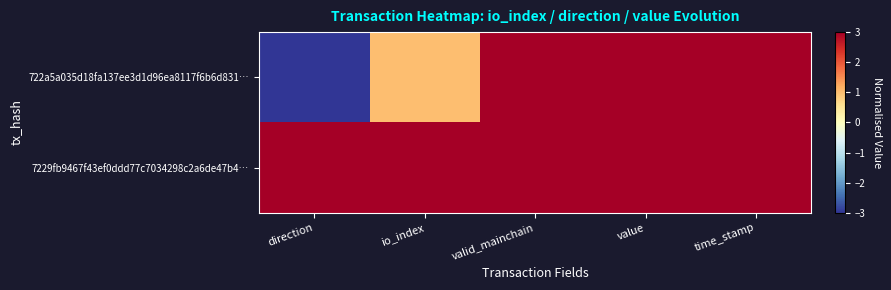

Rank the series by their maximum value, from highest to lowest.

722a5a035d18fa137ee3d1d96ea8117f6b6d831…, 7229fb9467f43ef0ddd77c7034298c2a6de47b4…